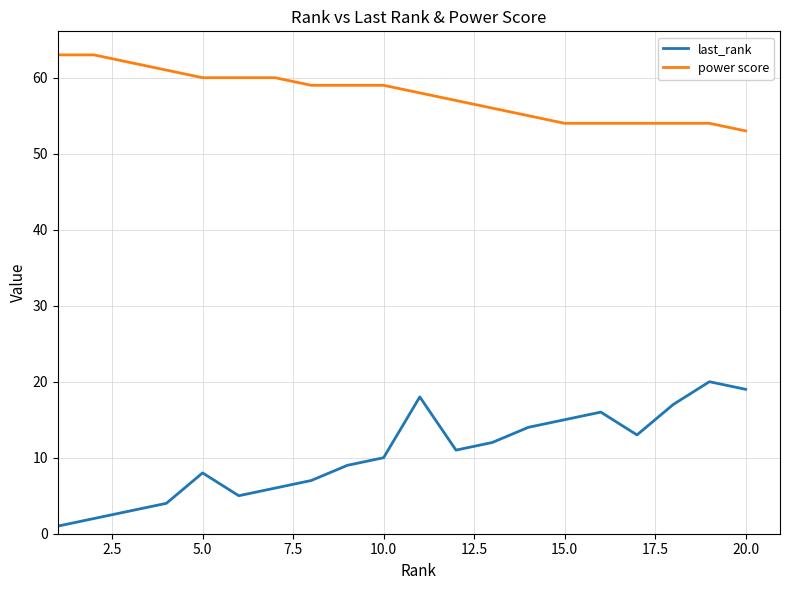

Which series has the largest total across all categories?

power score